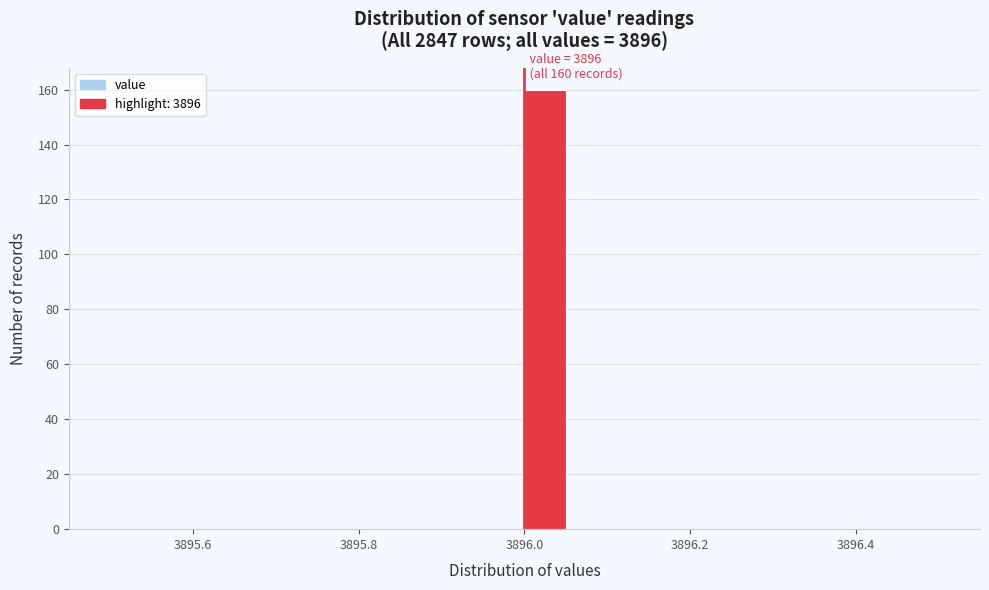

Read against the x-axis, roughly where is the centre of the tallest bar?

3896.02